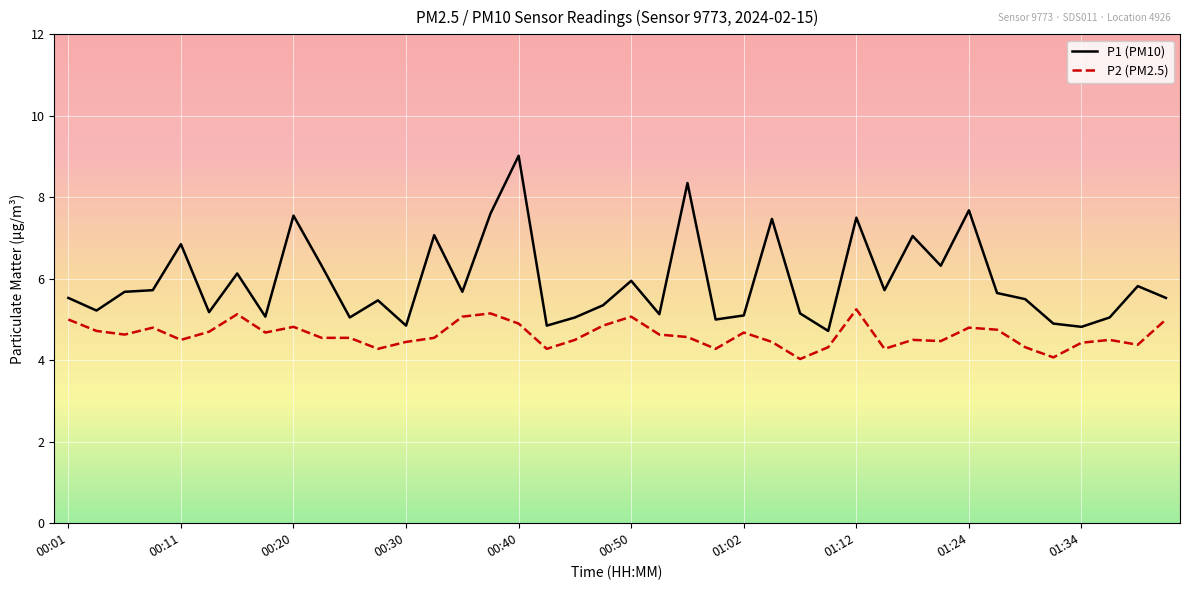

Which series has the largest total across all categories?

P1 (PM10)